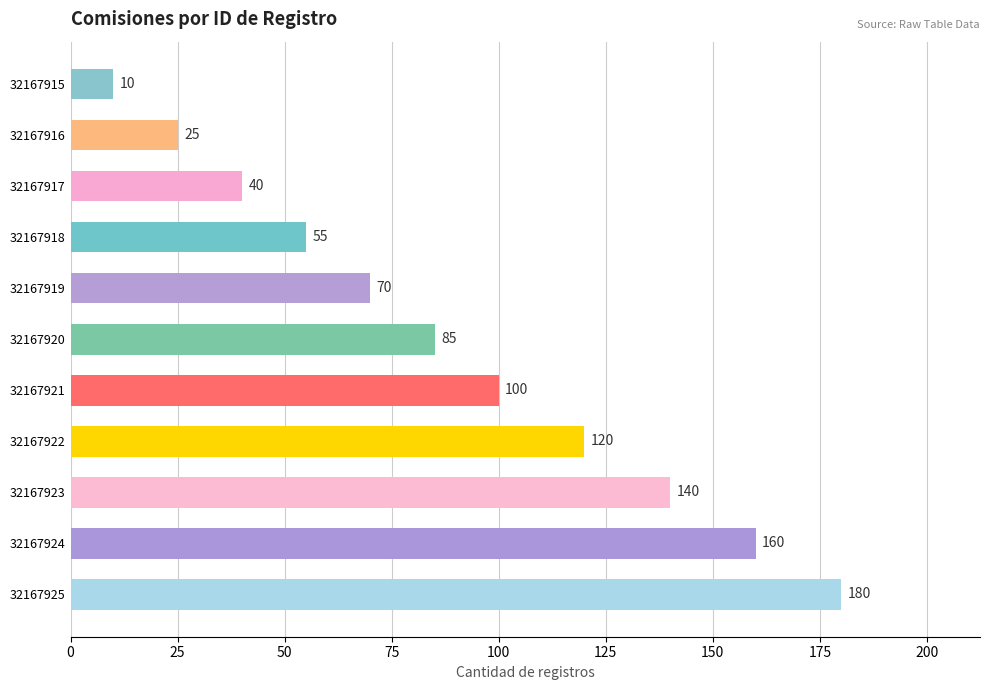

What is the sum of all values?

985